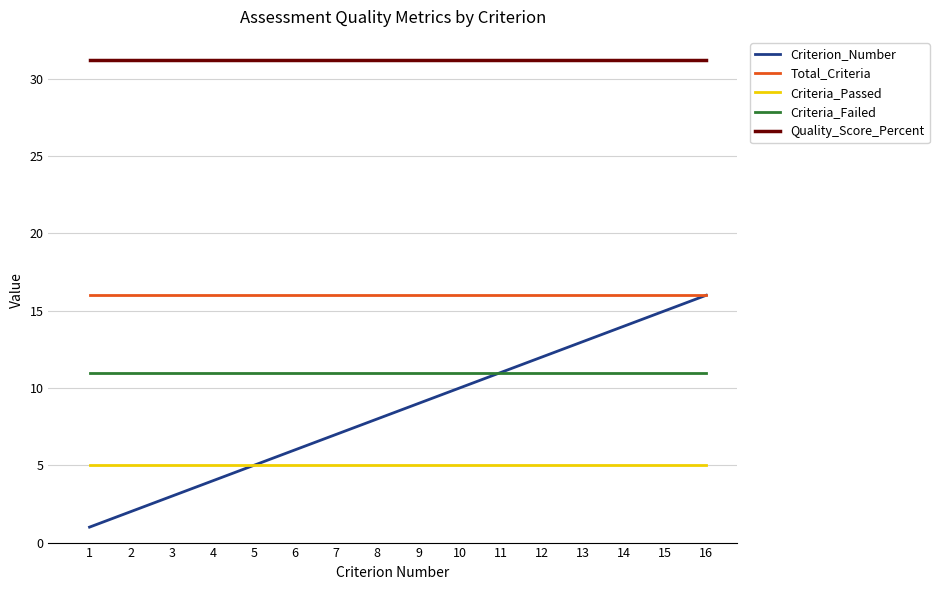

At 14, list the series in order from largest to smallest.

Quality_Score_Percent, Total_Criteria, Criterion_Number, Criteria_Failed, Criteria_Passed